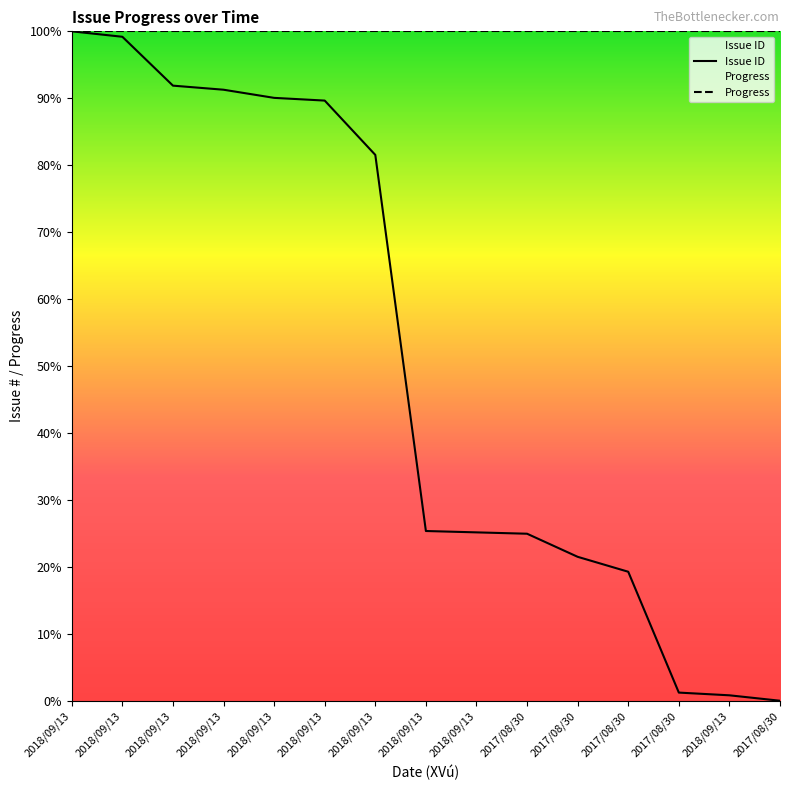

What are all the series names shown in the legend?

Issue ID, Progress